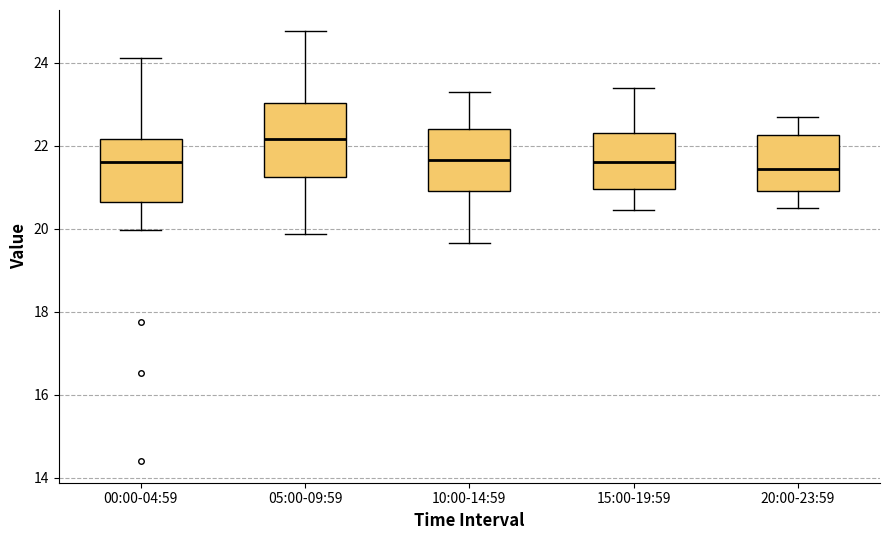

Reading left to right, transcribe this box plot: for each box, give where its median line is, the range the box spans, and where its two whiskers end, as read against the y-axis. The values are not printed on the chart, so give them approximately, as read against the axis.

00:00-04:59: median 21.6, box 20.6 to 22.2, whiskers 20.0 to 24.2
05:00-09:59: median 22.2, box 21.2 to 23.0, whiskers 19.8 to 24.8
10:00-14:59: median 21.6, box 21.0 to 22.4, whiskers 19.6 to 23.4
15:00-19:59: median 21.6, box 21.0 to 22.4, whiskers 20.4 to 23.4
20:00-23:59: median 21.4, box 21.0 to 22.2, whiskers 20.6 to 22.8